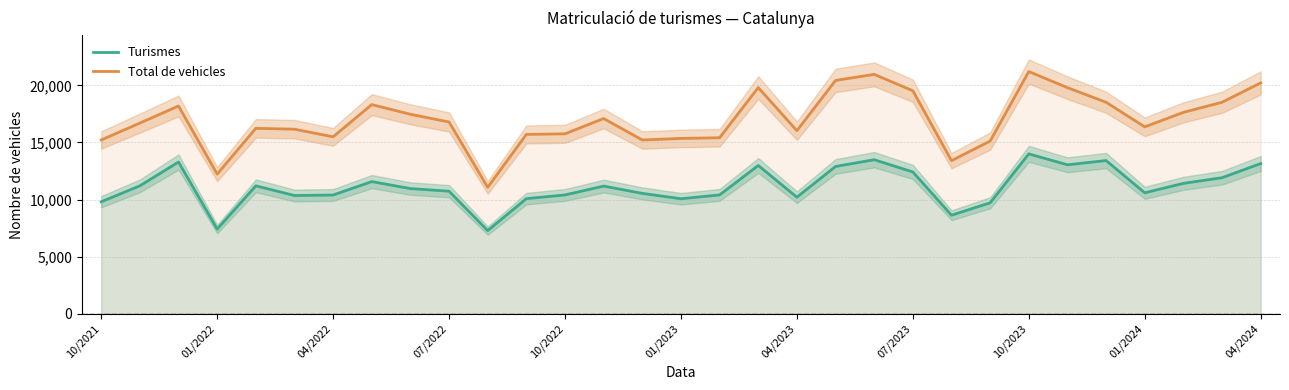

Reading left to right, extract all data points from this chart.

Turismes: 9814	11208	13293	7422	11208	10358	10405	11577	10966	10736	7289	10085	10410	11185	10546	10077	10411	12988	10213	12901	13493	12421	8636	9721	14002	13048	13420	10597	11423	11918	13156
Total de vehicles: 15222	16701	18195	12236	16241	16164	15497	18318	17468	16793	11078	15709	15759	17097	15219	15356	15418	19809	16035	20432	20963	19527	13411	15126	21211	19800	18523	16368	17637	18522	20217